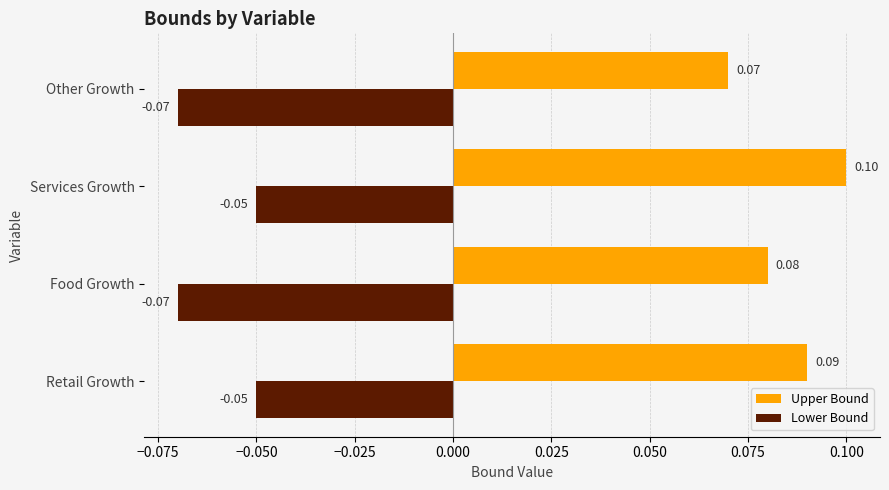

What are all the series names shown in the legend?

Upper Bound, Lower Bound